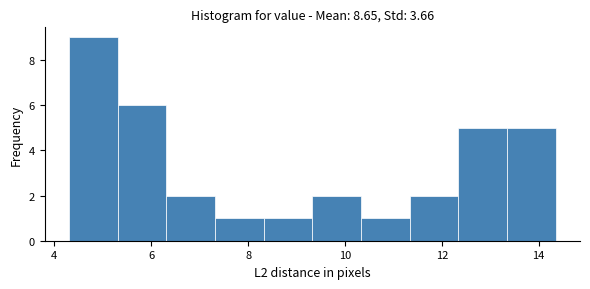

Reading left to right, list every bar in this chart as the range it spans on the x-axis followed by its height. Neither the bar edges nor the heights are printed on the chart, so give them approximately, as read against the axes.

4.4 to 5.4: 9
5.4 to 6.4: 6
6.4 to 7.4: 2
7.4 to 8.4: 1
8.4 to 9.4: 1
9.4 to 10.4: 2
10.4 to 11.4: 1
11.4 to 12.4: 2
12.4 to 13.4: 5
13.4 to 14.4: 5